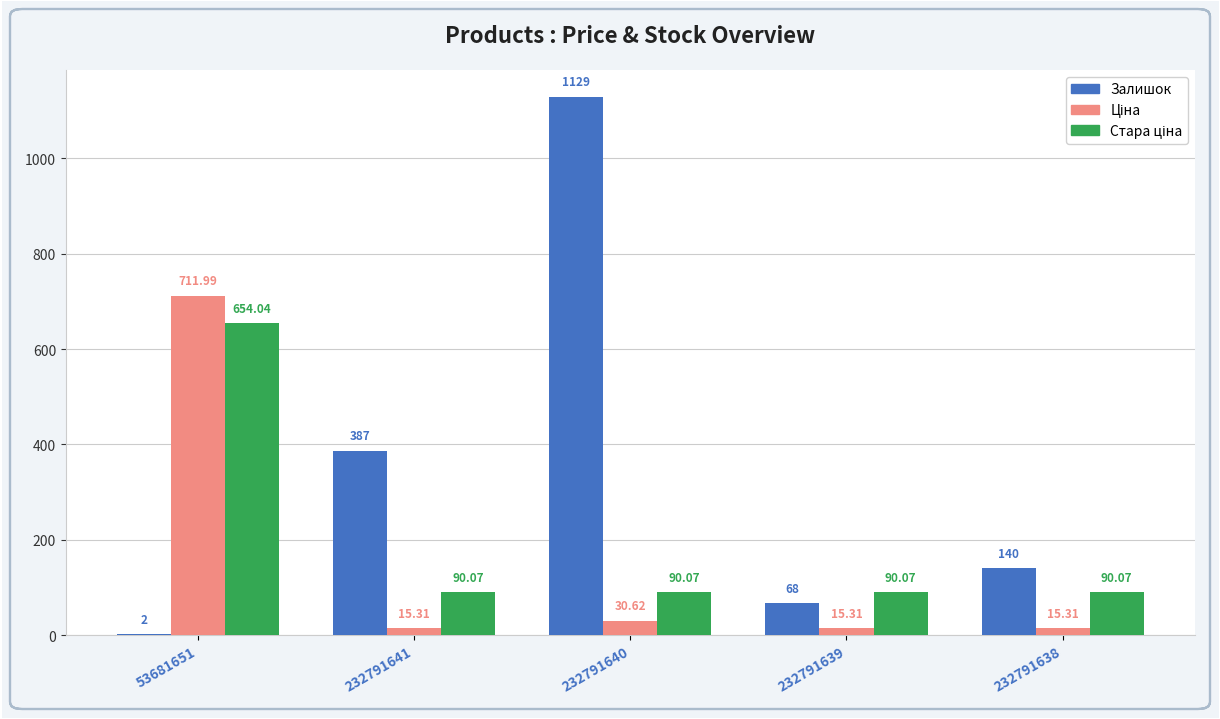

What is the sum of all Залишок values?

1726.0